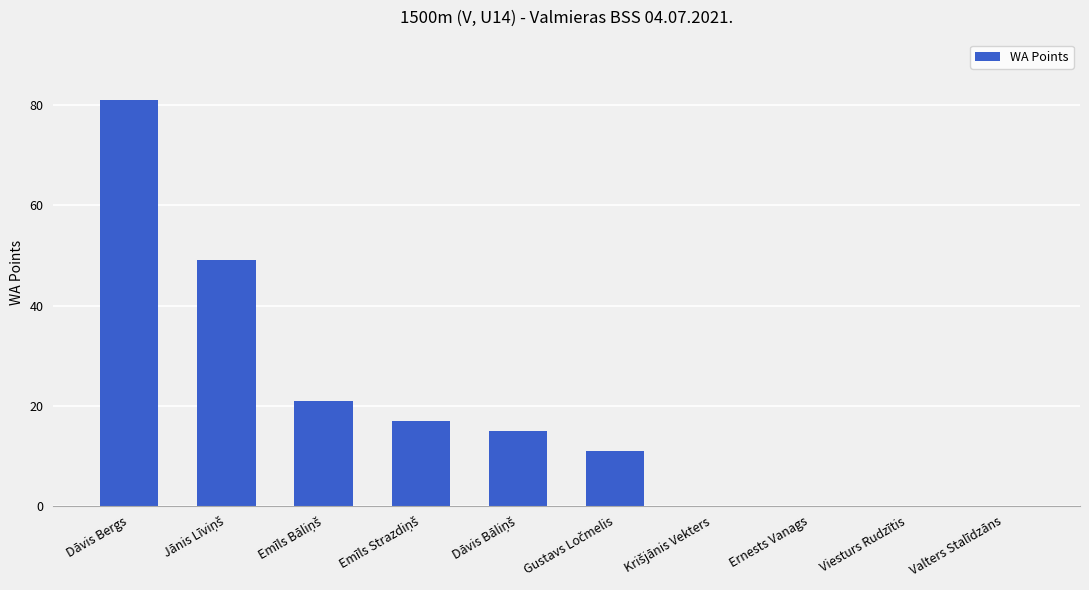

The chart shows a value of -53 at Valters Stalīdzāns. True or false?

False